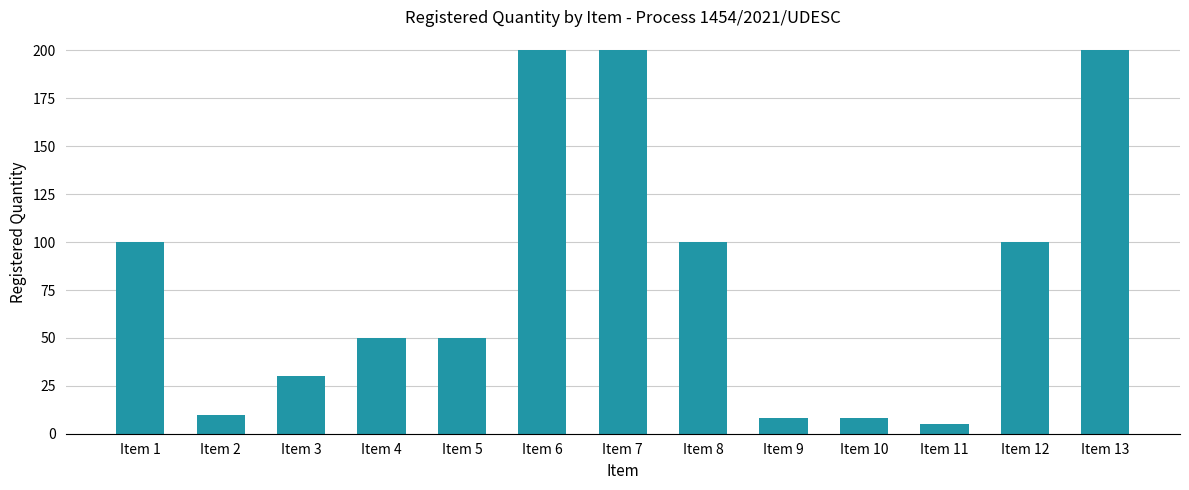

What is the average value?

82